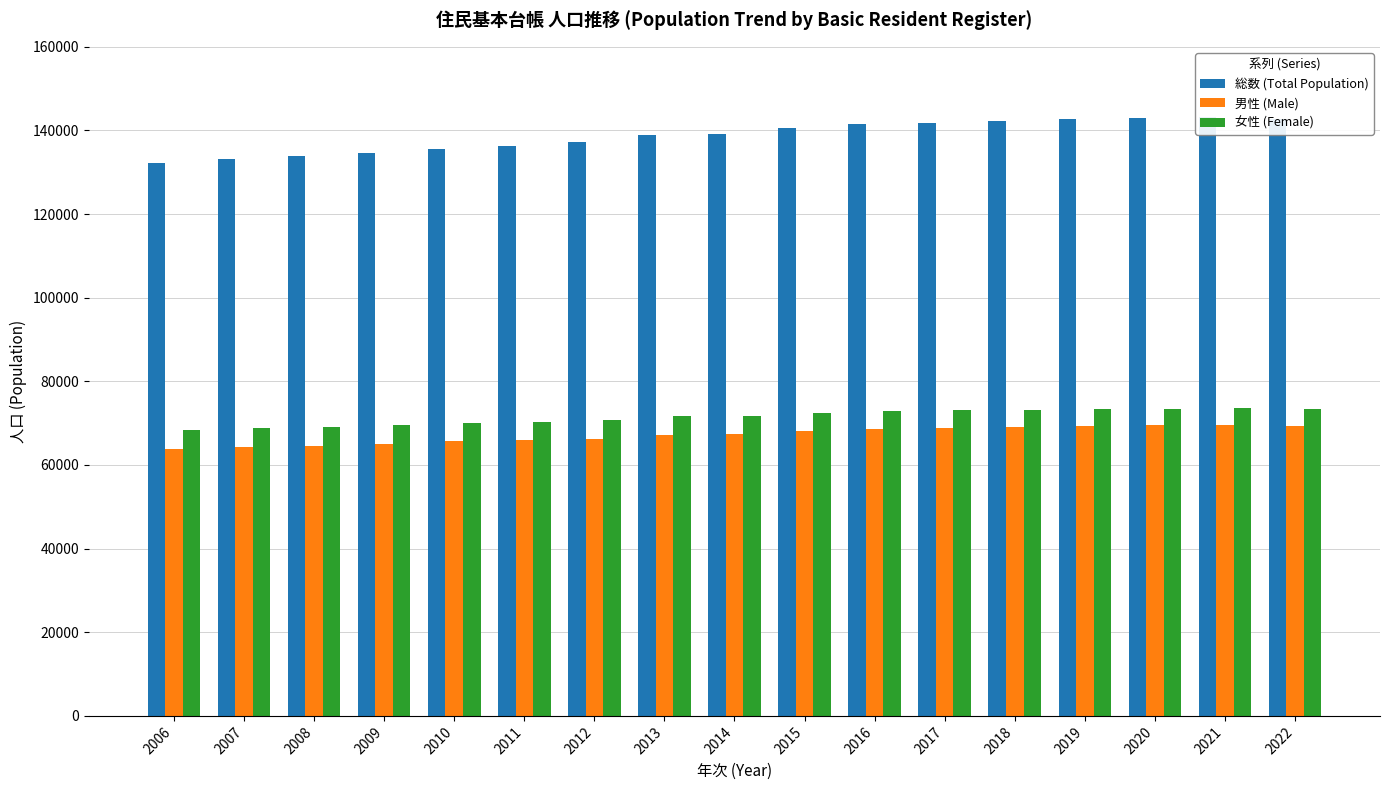

How many bars are there in total?

51